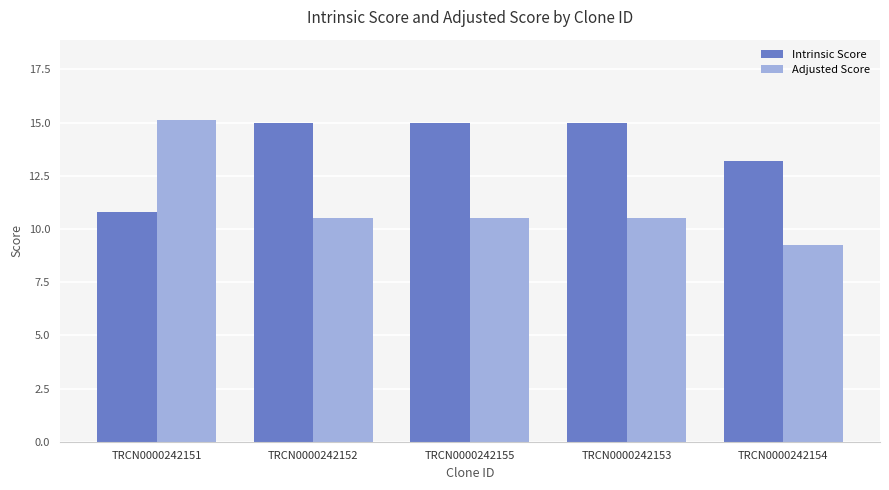

Reading left to right, what are all the values shown in this chart?

Intrinsic Score: 10.8	15.0	15.0	15.0	13.2
Adjusted Score: 15.1	10.5	10.5	10.5	9.2